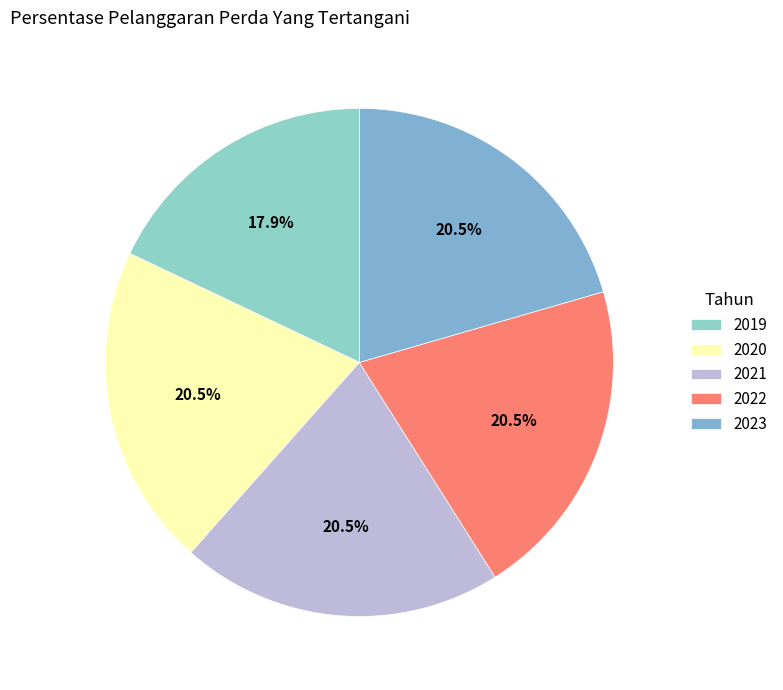

How many segments does this pie chart have?

5